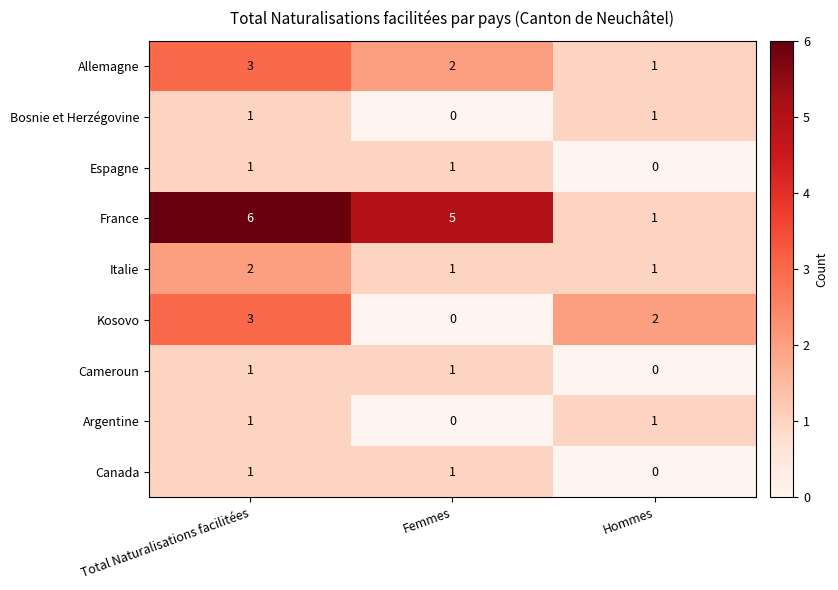

At which label is Argentine closest to 0?

Femmes